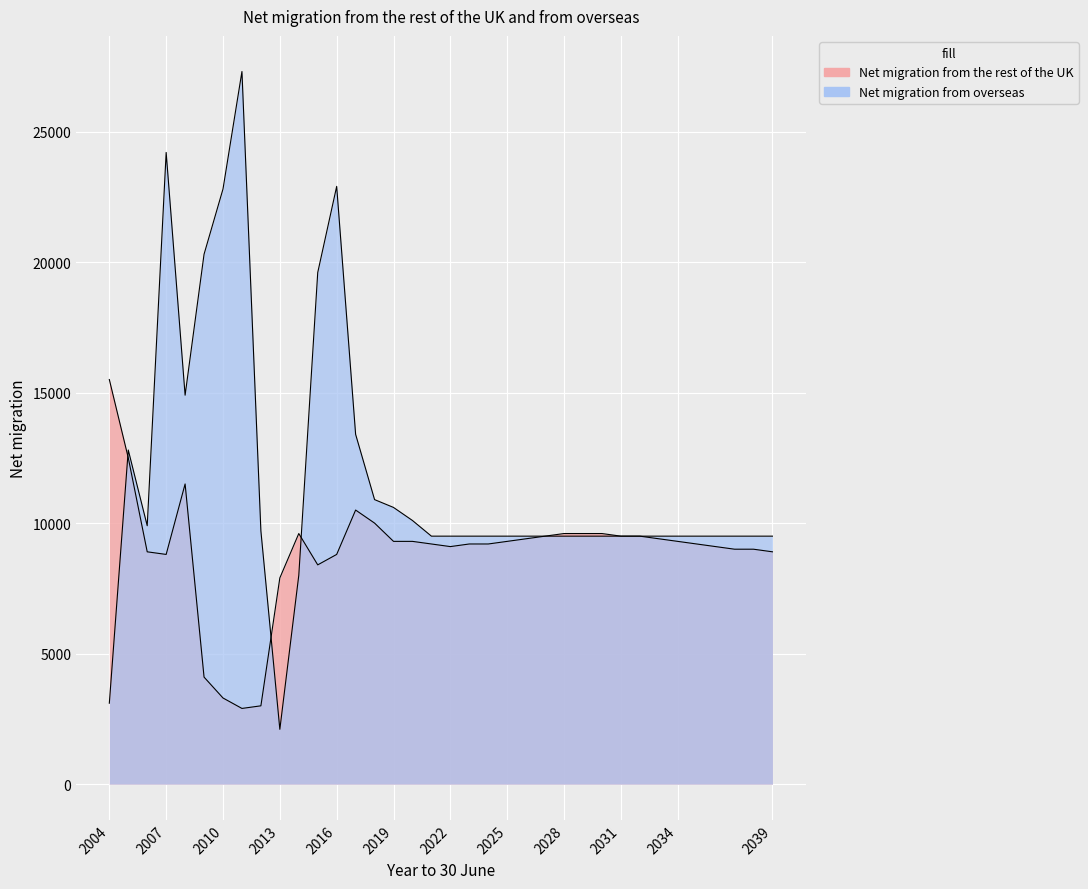

At which category does Net migration from the rest of the UK reach its first local valley?

2007